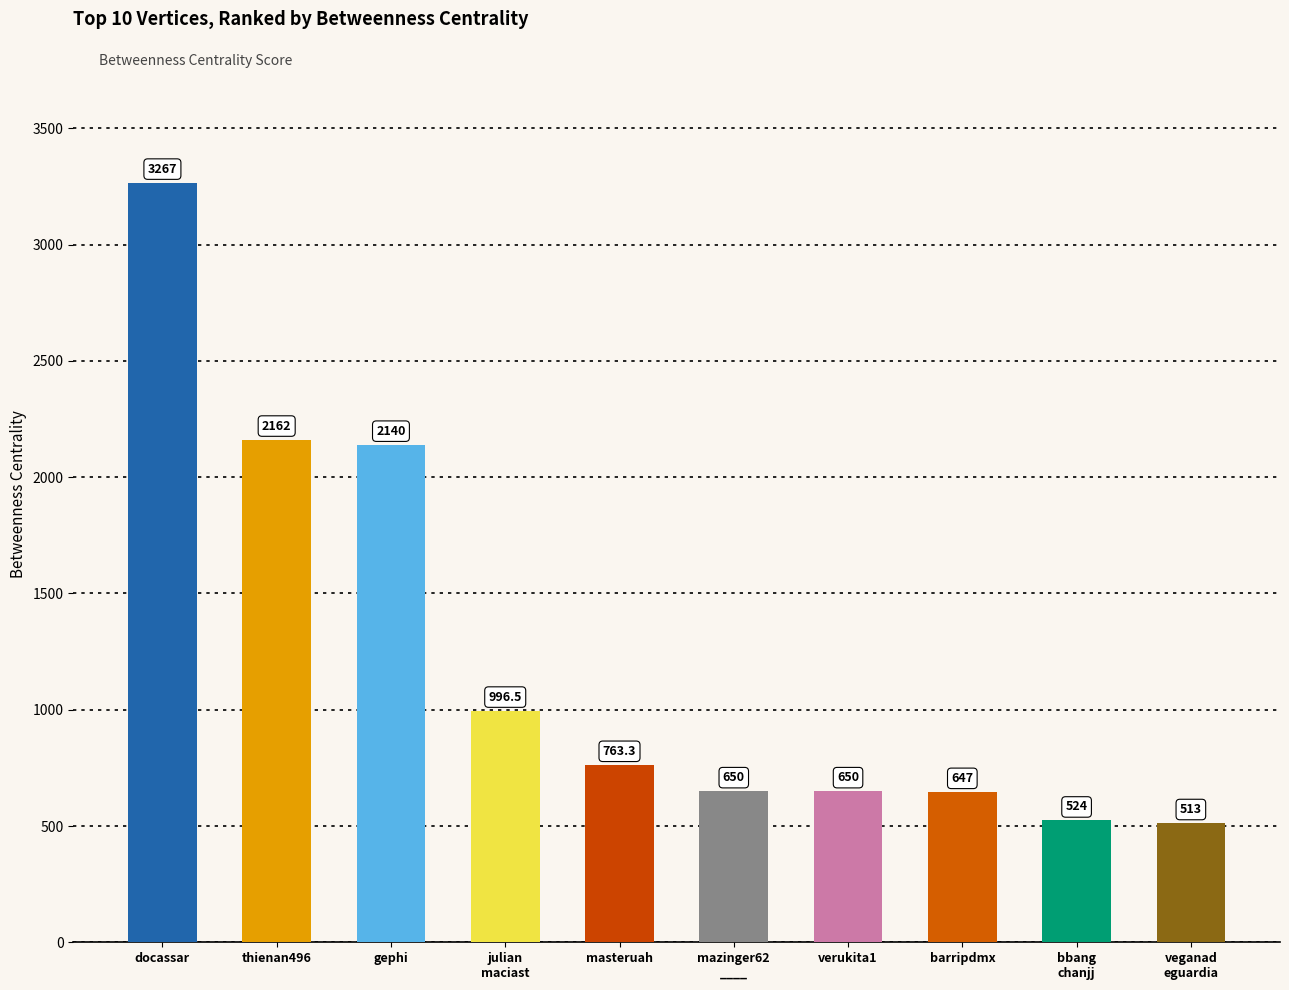

What is the maximum value shown in the chart?

3267.0